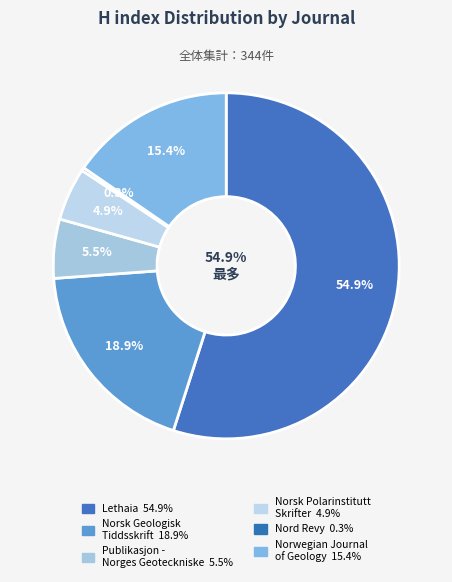

To the nearest percent, what is the difference between the Publikasjon - Norges Geoteckniske Institutt and Norsk Geologisk Tiddsskrift slice percentages?

13%